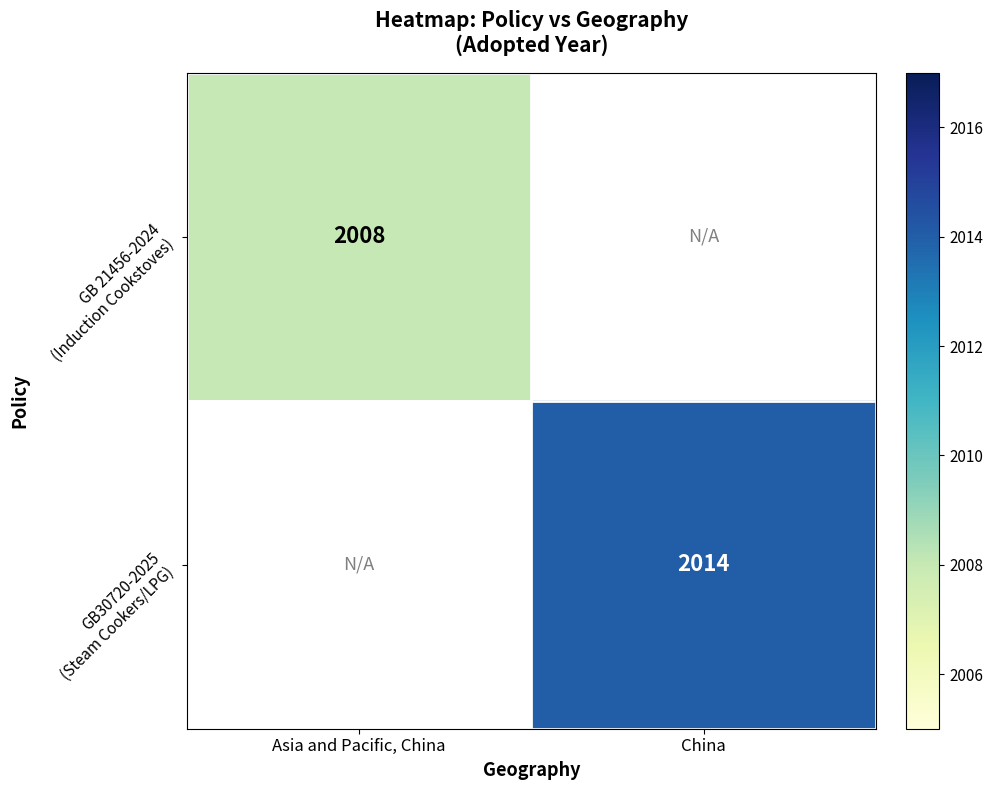

List the labels in order of GB30720-2025 (Steam Cookers/LPG) value, largest first.

Asia and Pacific, China, China